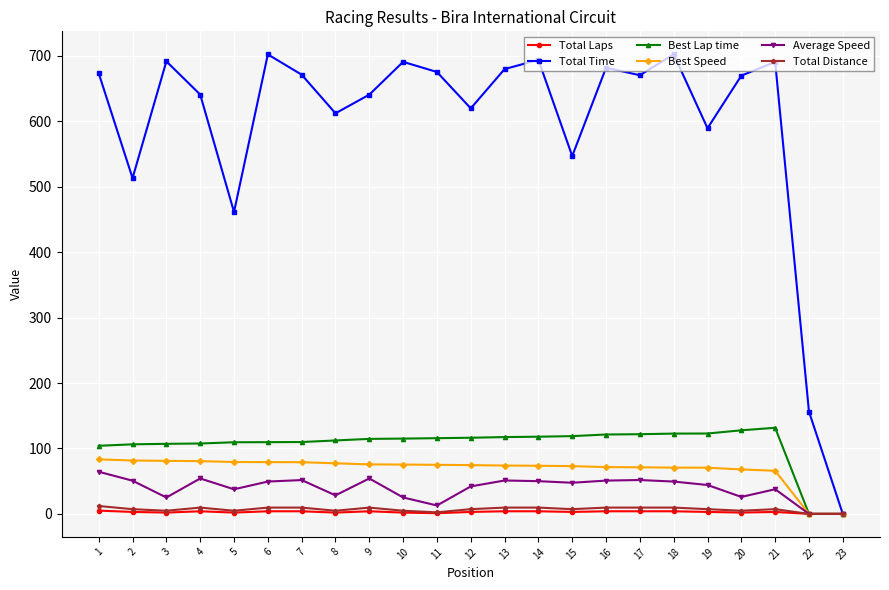

What is the maximum value for Best Speed?

83.3